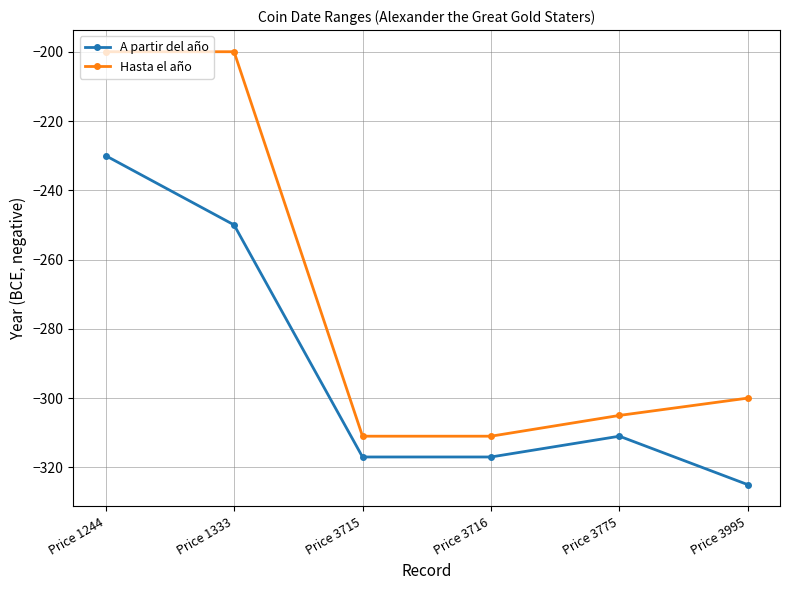

True or false: A partir del año and Hasta el año cross at least once.

False